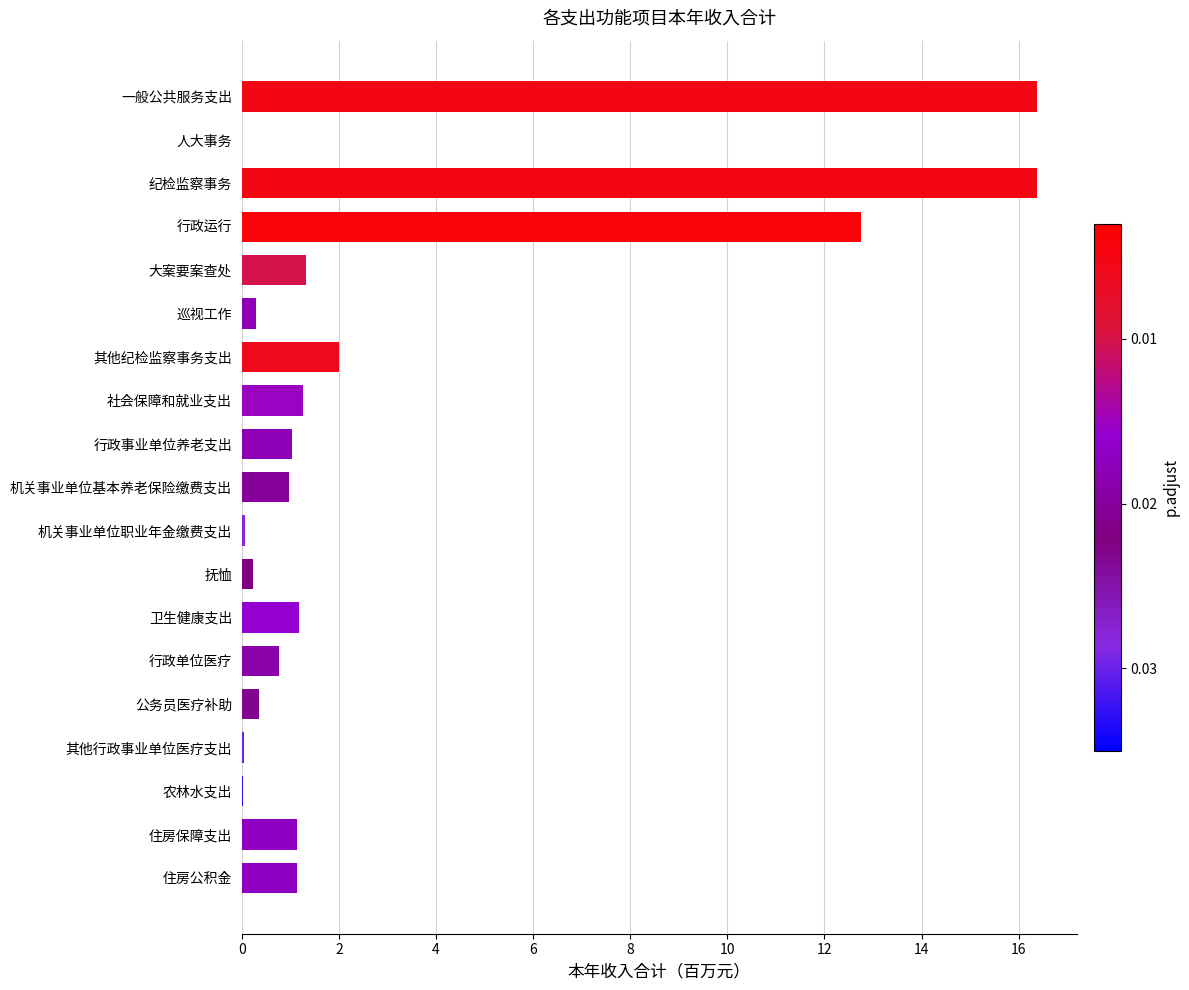

The value at 大案要案查处 is 1.3. True or false?

True